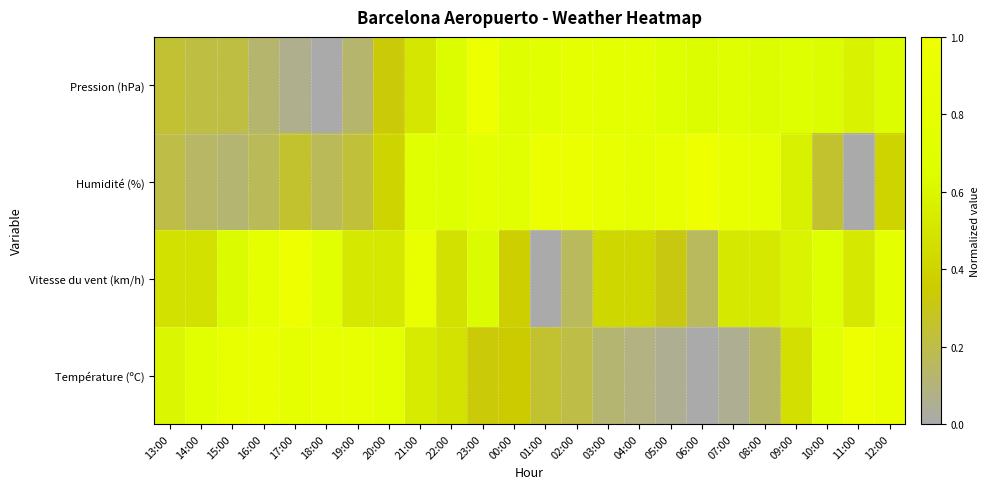

Reading right to left, what are all the values shown in this chart?

Température (ºC): 12:00=0.9	11:00=1.0	10:00=0.8	09:00=0.5	08:00=0.1	07:00=0.1	06:00=0.0	05:00=0.1	04:00=0.1	03:00=0.1	02:00=0.2	01:00=0.2	00:00=0.4	23:00=0.3	22:00=0.5	21:00=0.5	20:00=0.8	19:00=0.9	18:00=0.9	17:00=0.8	16:00=0.9	15:00=0.9	14:00=0.8	13:00=0.6
Vitesse du vent (km/h): 12:00=0.8	11:00=0.5	10:00=0.7	09:00=0.6	08:00=0.5	07:00=0.5	06:00=0.2	05:00=0.3	04:00=0.4	03:00=0.4	02:00=0.2	01:00=0.0	00:00=0.4	23:00=0.6	22:00=0.5	21:00=0.9	20:00=0.5	19:00=0.5	18:00=0.7	17:00=1.0	16:00=0.8	15:00=0.6	14:00=0.5	13:00=0.5
Humidité (%): 12:00=0.4	11:00=0.0	10:00=0.3	09:00=0.6	08:00=0.8	07:00=0.9	06:00=1.0	05:00=0.9	04:00=0.8	03:00=0.9	02:00=0.9	01:00=0.9	00:00=0.7	23:00=0.8	22:00=0.7	21:00=0.7	20:00=0.4	19:00=0.2	18:00=0.2	17:00=0.3	16:00=0.2	15:00=0.1	14:00=0.1	13:00=0.2
Pression (hPa): 12:00=0.6	11:00=0.6	10:00=0.6	09:00=0.7	08:00=0.6	07:00=0.7	06:00=0.6	05:00=0.7	04:00=0.8	03:00=0.8	02:00=0.8	01:00=0.8	00:00=0.7	23:00=1.0	22:00=0.6	21:00=0.5	20:00=0.3	19:00=0.1	18:00=0.0	17:00=0.1	16:00=0.1	15:00=0.2	14:00=0.2	13:00=0.2